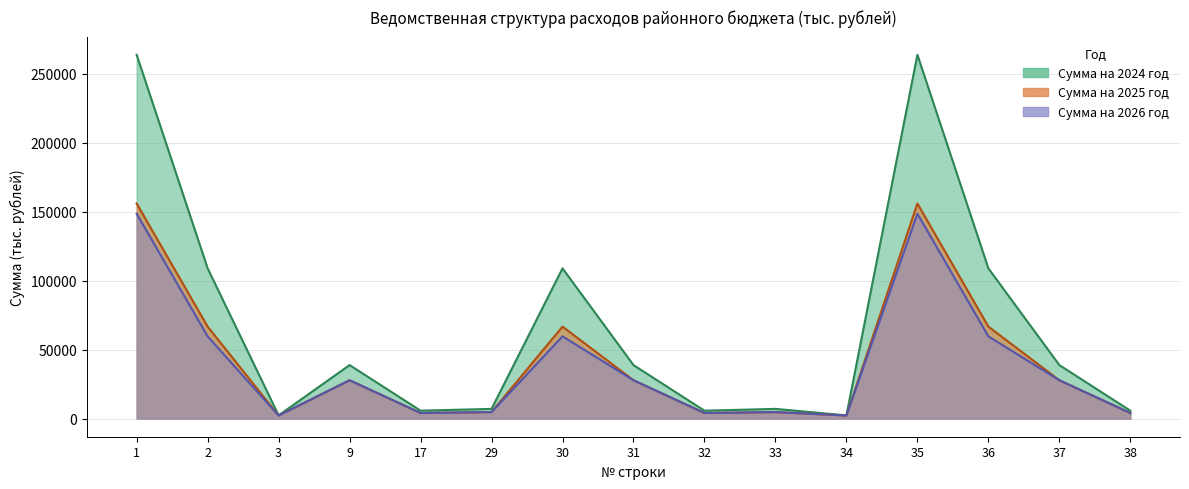

What is the minimum value for Сумма на 2026 год?

2190.4